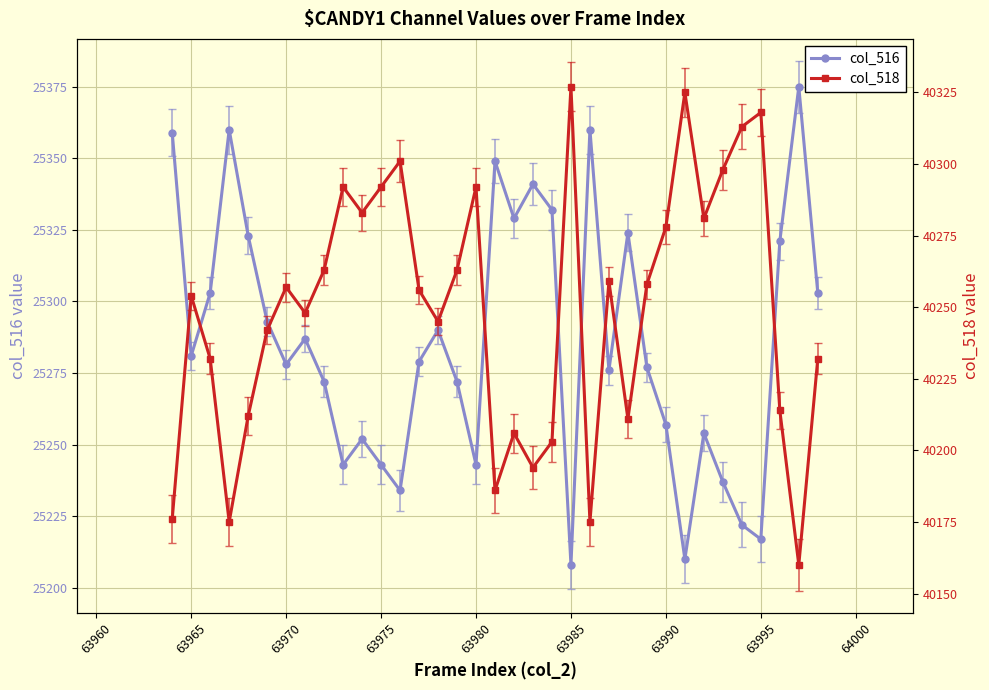

True or false: col_516 has more than 0 interior local peaks.

True